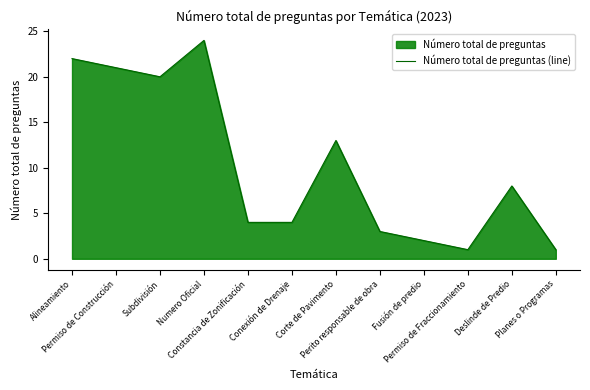

What position from the left is Fusión de predio?

9